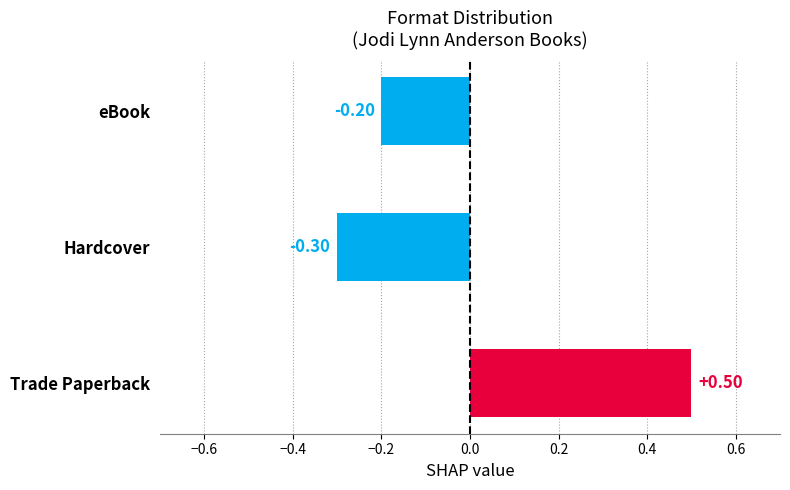

What is the maximum value shown in the chart?

0.5